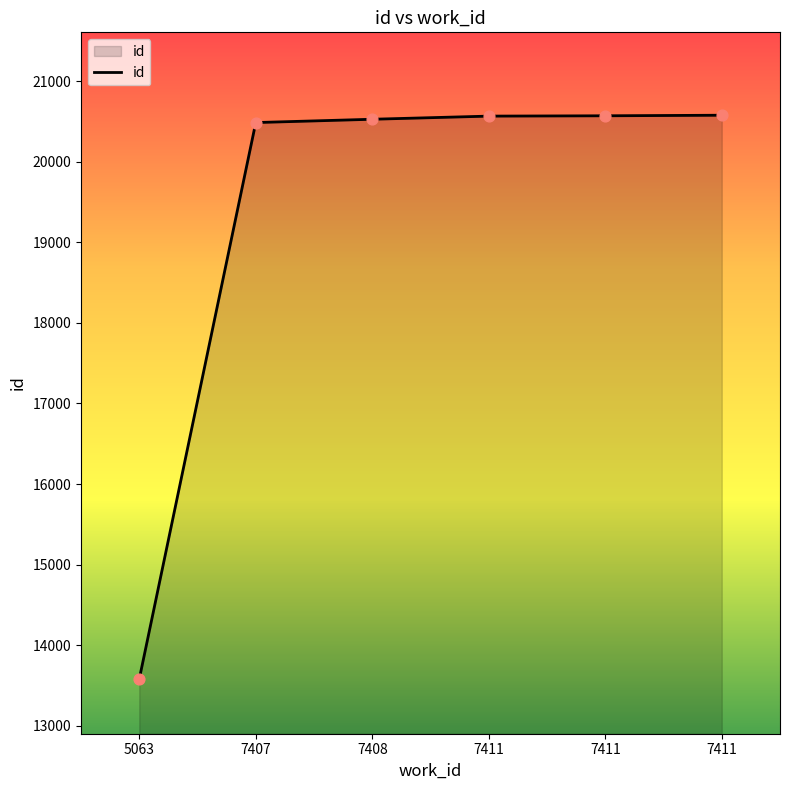

Does the chart have visible grid lines?

No